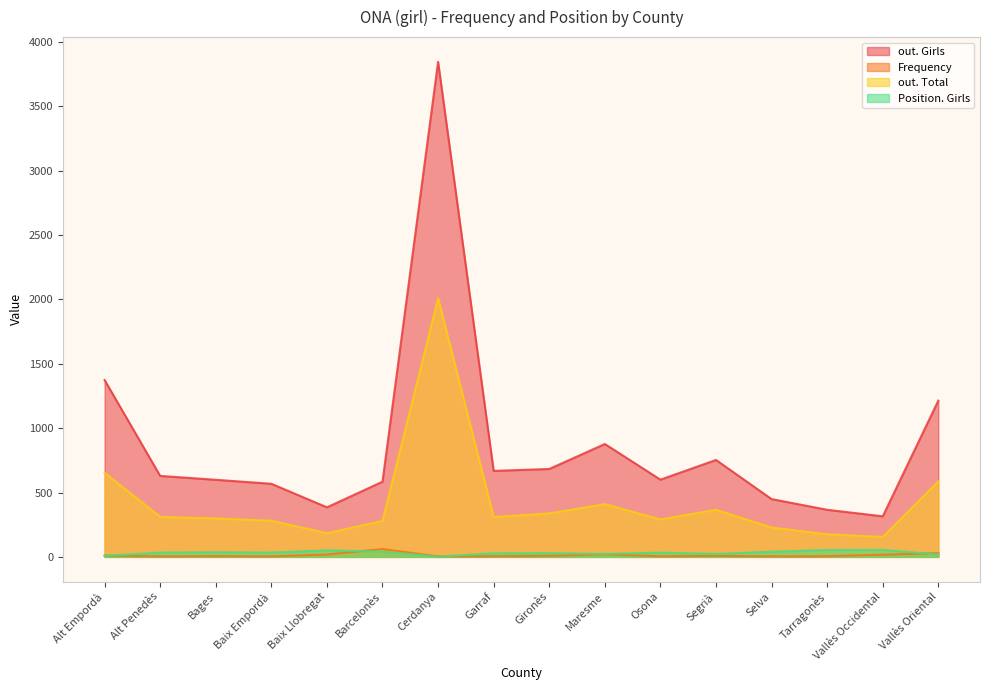

Reading right to left, list all the values displayed in this chart.

out. Girls: 1214	315	366	449	753	600	877	683	668	3846	584	385	568	599	629	1374
Frequency: 29	17	5	4	8	5	20	8	5	4	61	18	4	6	4	10
out. Total: 587	155	176	228	366	291	410	338	310	2010	280	184	281	299	311	654
Position. Girls: 19	54	54	40	23	33	23	29	28	2	41	51	33	36	33	9